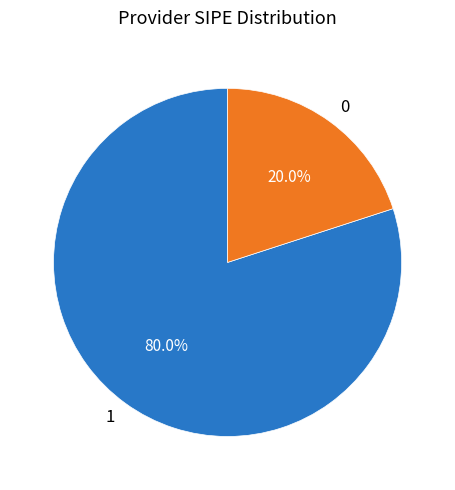

What is the largest slice in the pie chart?

1